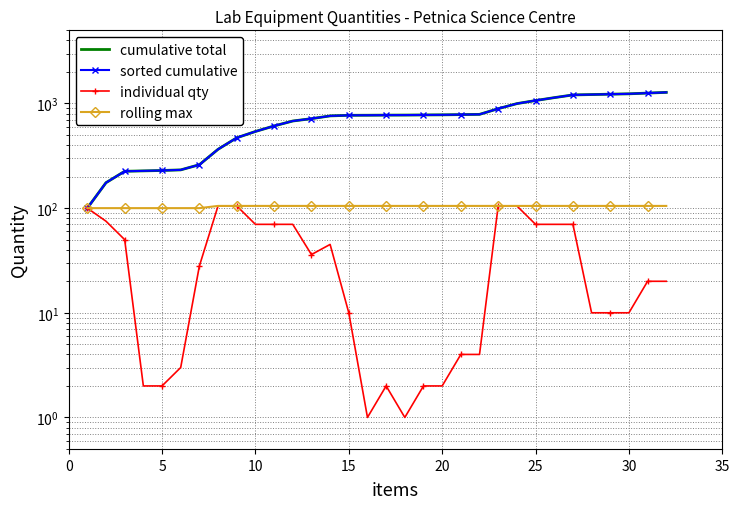

True or false: individual qty and rolling max cross at least once.

False